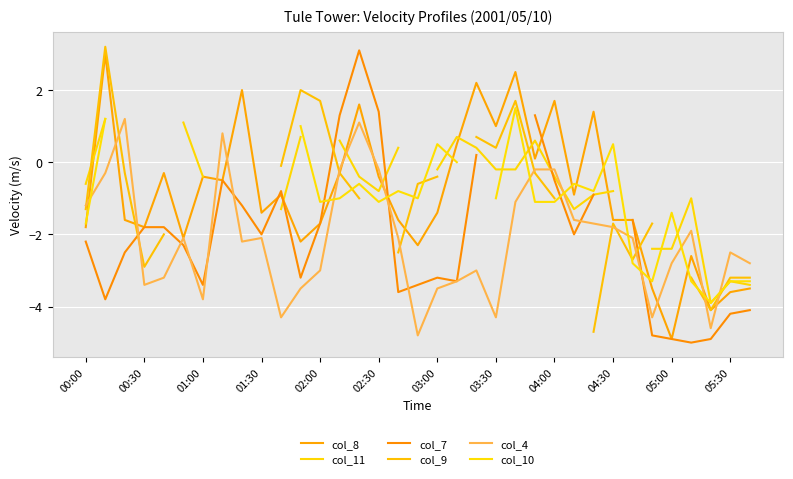

Which series changed the most between 20 and 23?

col_4